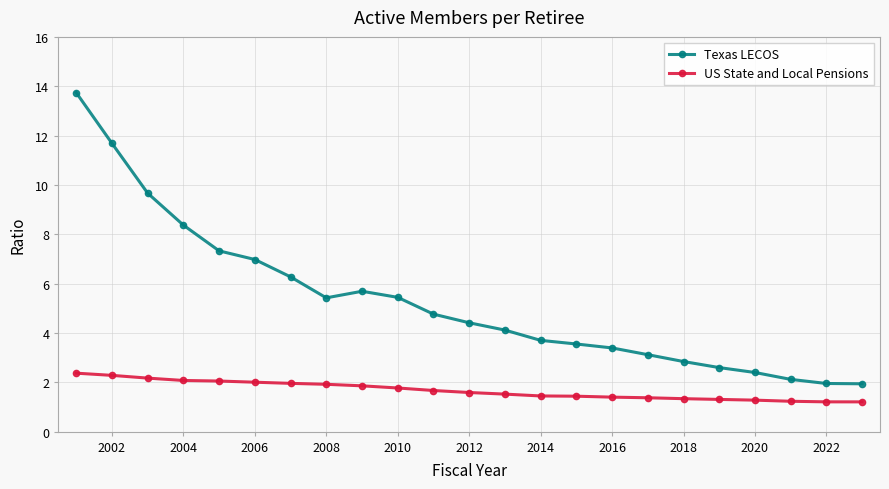

In Texas LECOS, how many points are lower than both neighbors (excluding endpoints)?

1